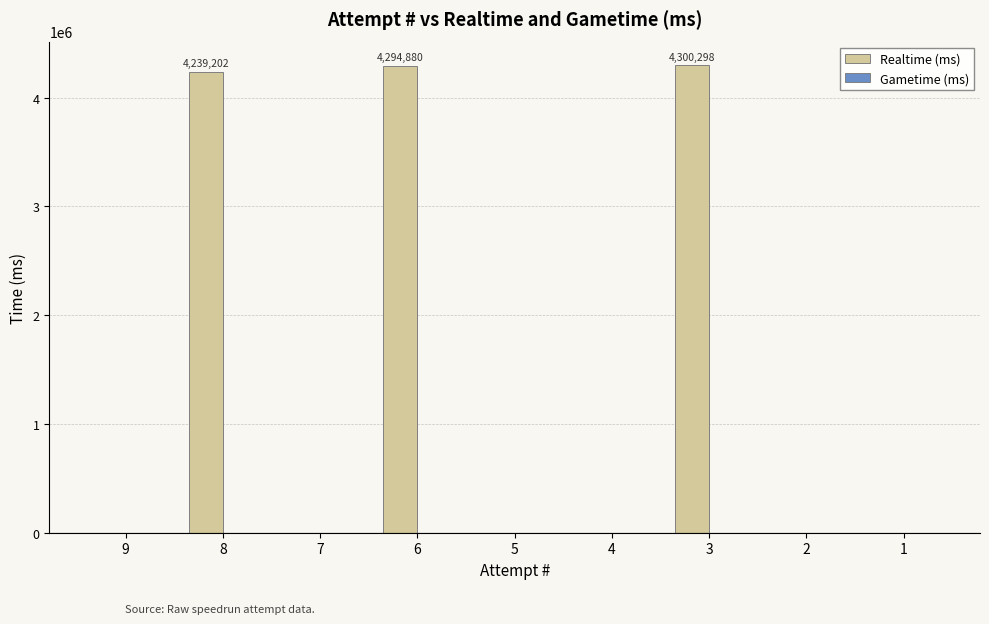

Are the bars grouped side by side (vs. stacked)?

No